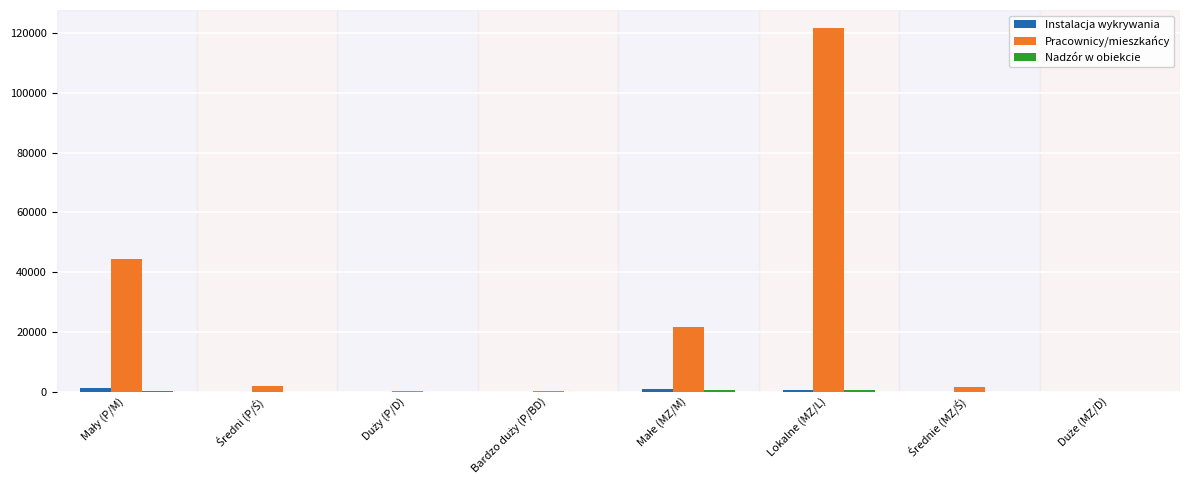

What is the greatest value displayed?

121604